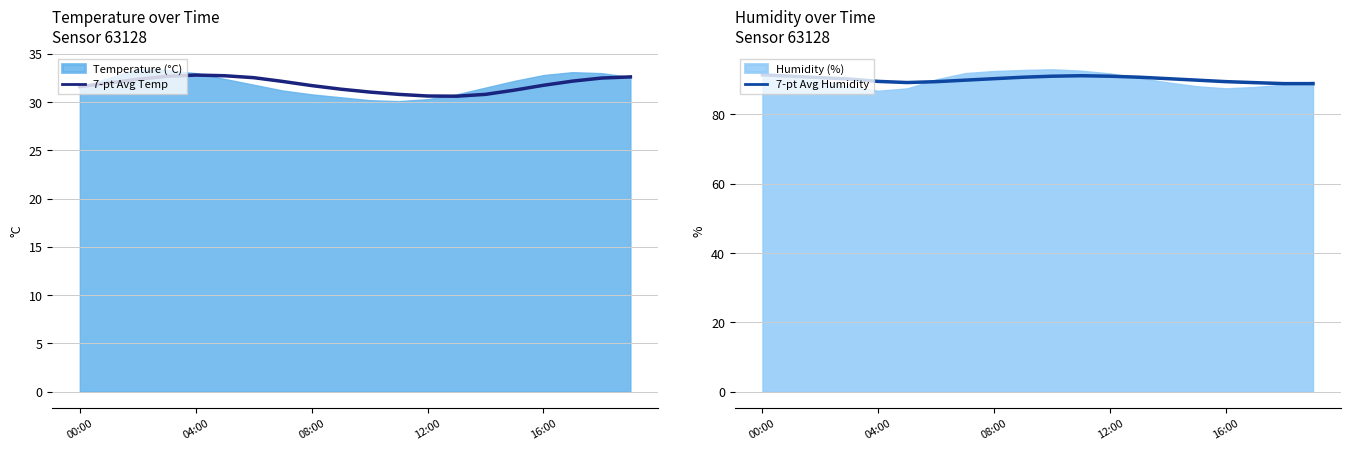

At how many categories does at least one series exceed 81?

20